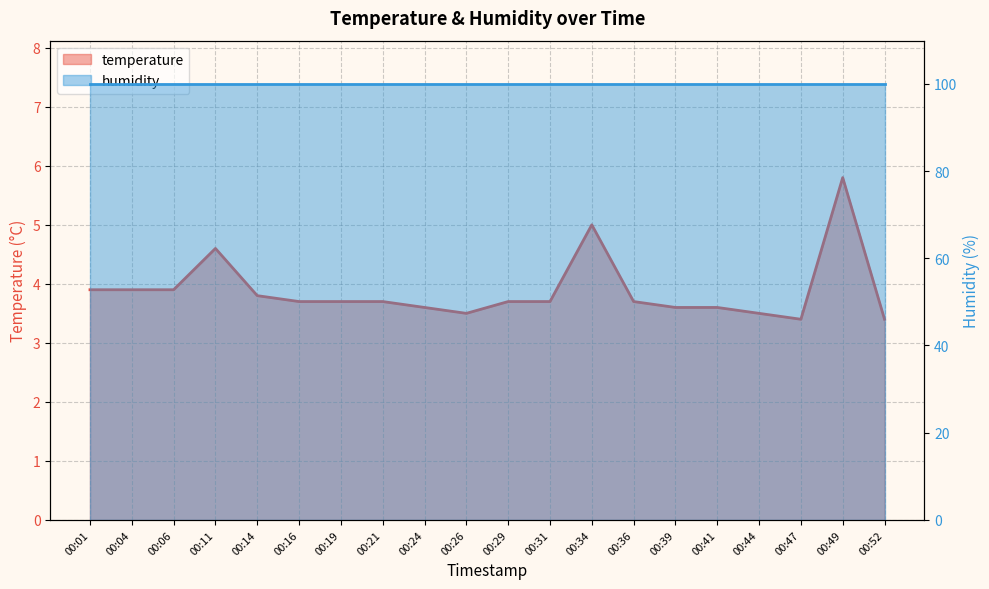

The value at 00:29 is 3.7. True or false?

True